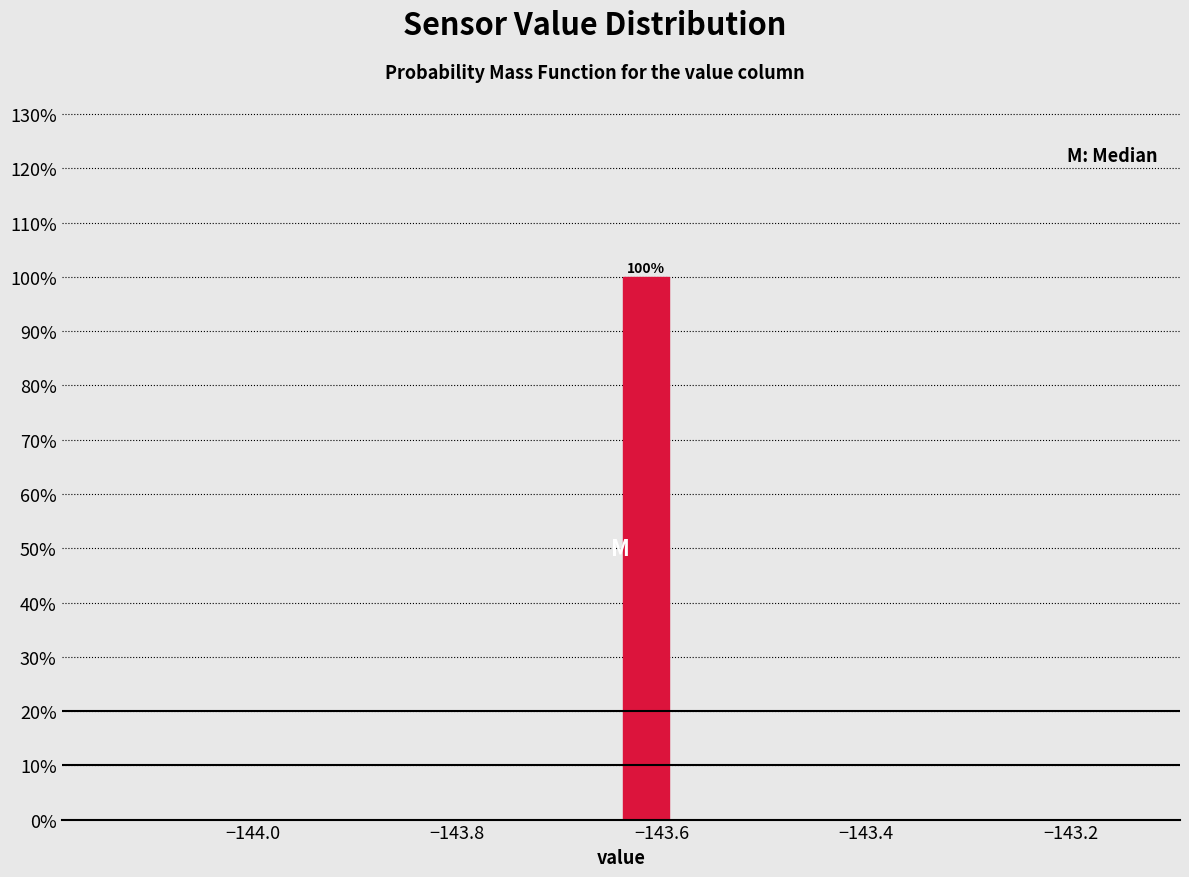

Around what value on the x-axis is the tallest bar? Give the approximate position of its centre, as read against the axis.

-143.62